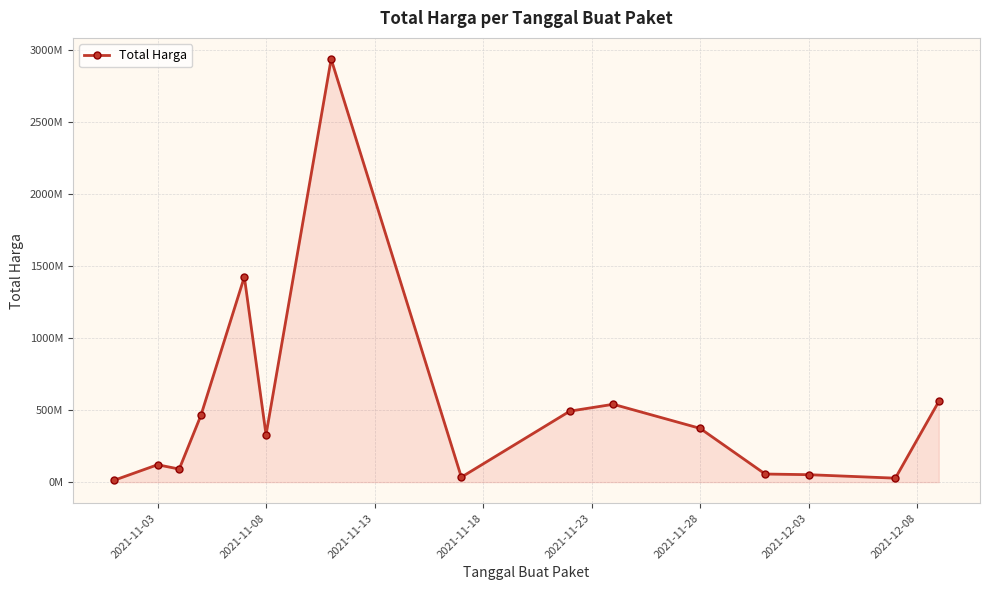

Reading right to left, extract all data points from this chart.

559971000	27412000	51601000	56152800	373404000	540634200	493000000	34292000	2938963240	329124000	1425867900	464002100	90672075	120613270	12787500